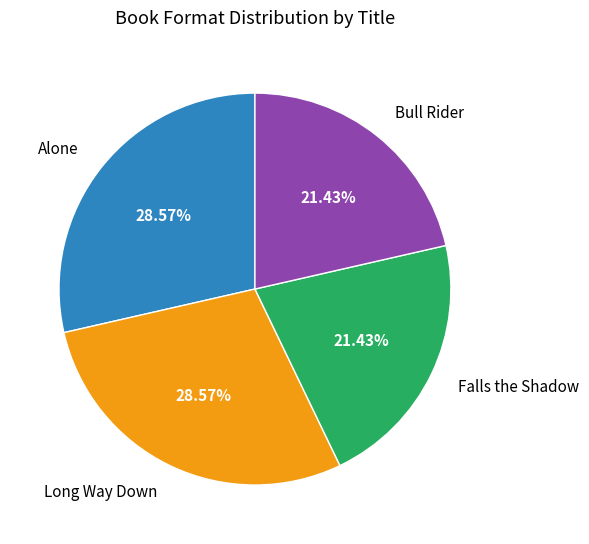

True or false: Long Way Down accounts for 29% of the total.

True